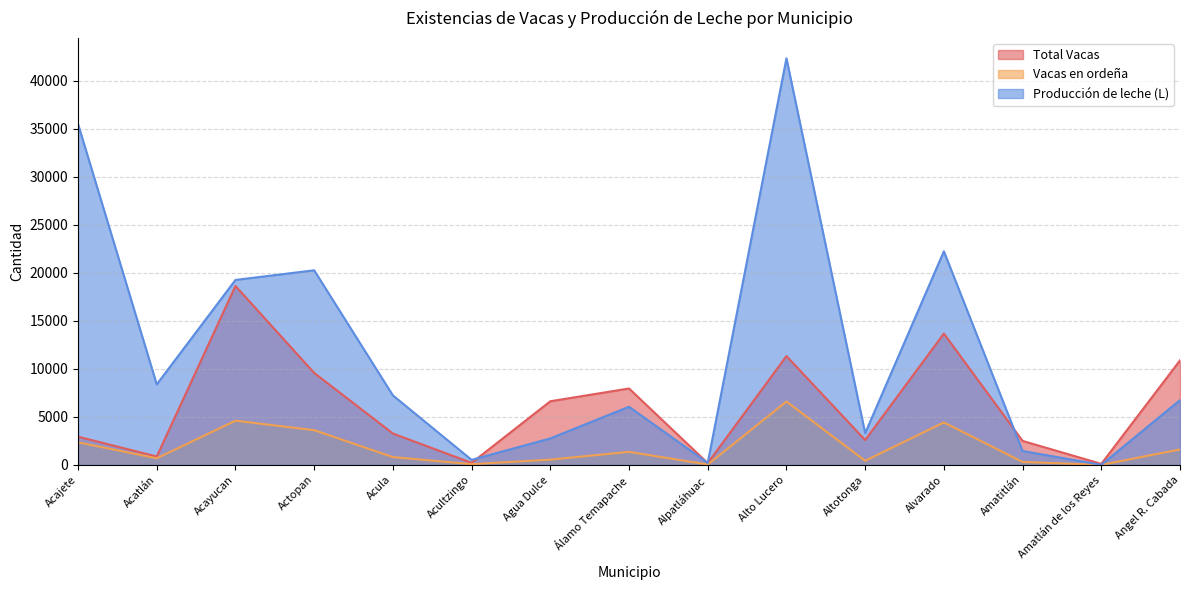

Does the chart display data point markers on the line(s)?

No